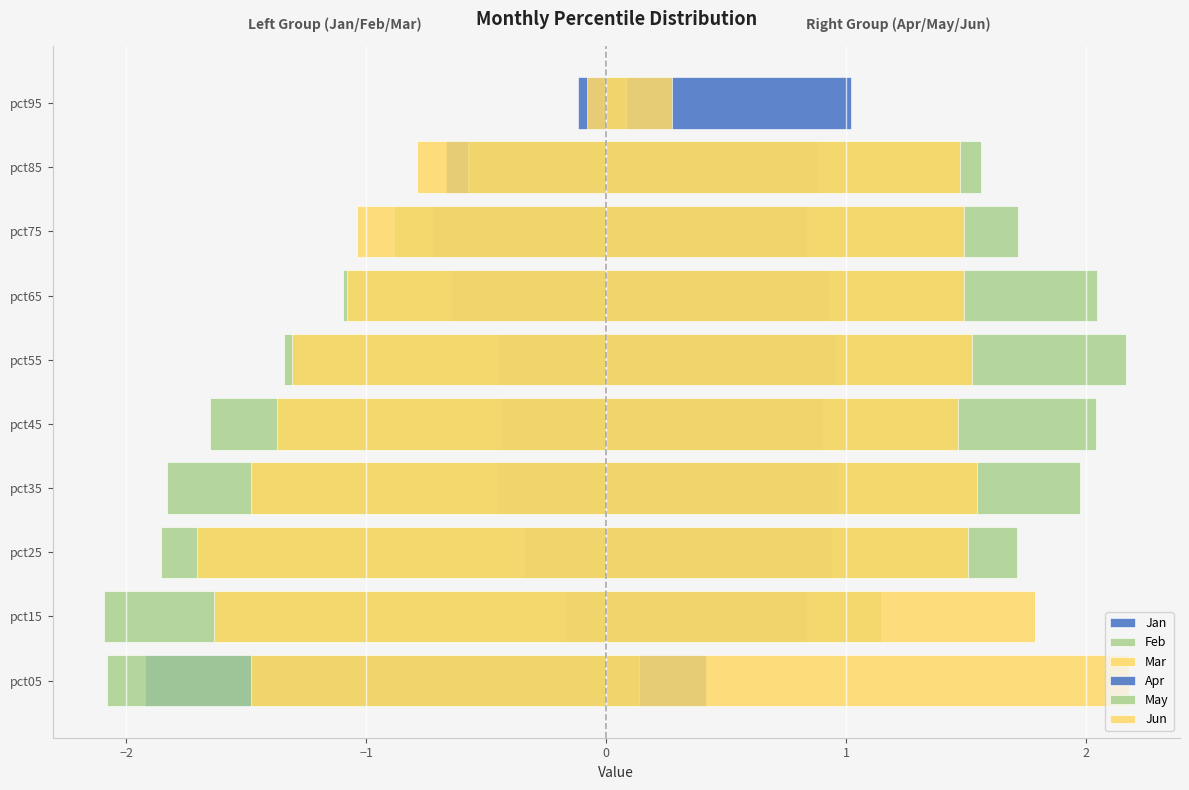

Which series has the largest total across all categories?

Jun